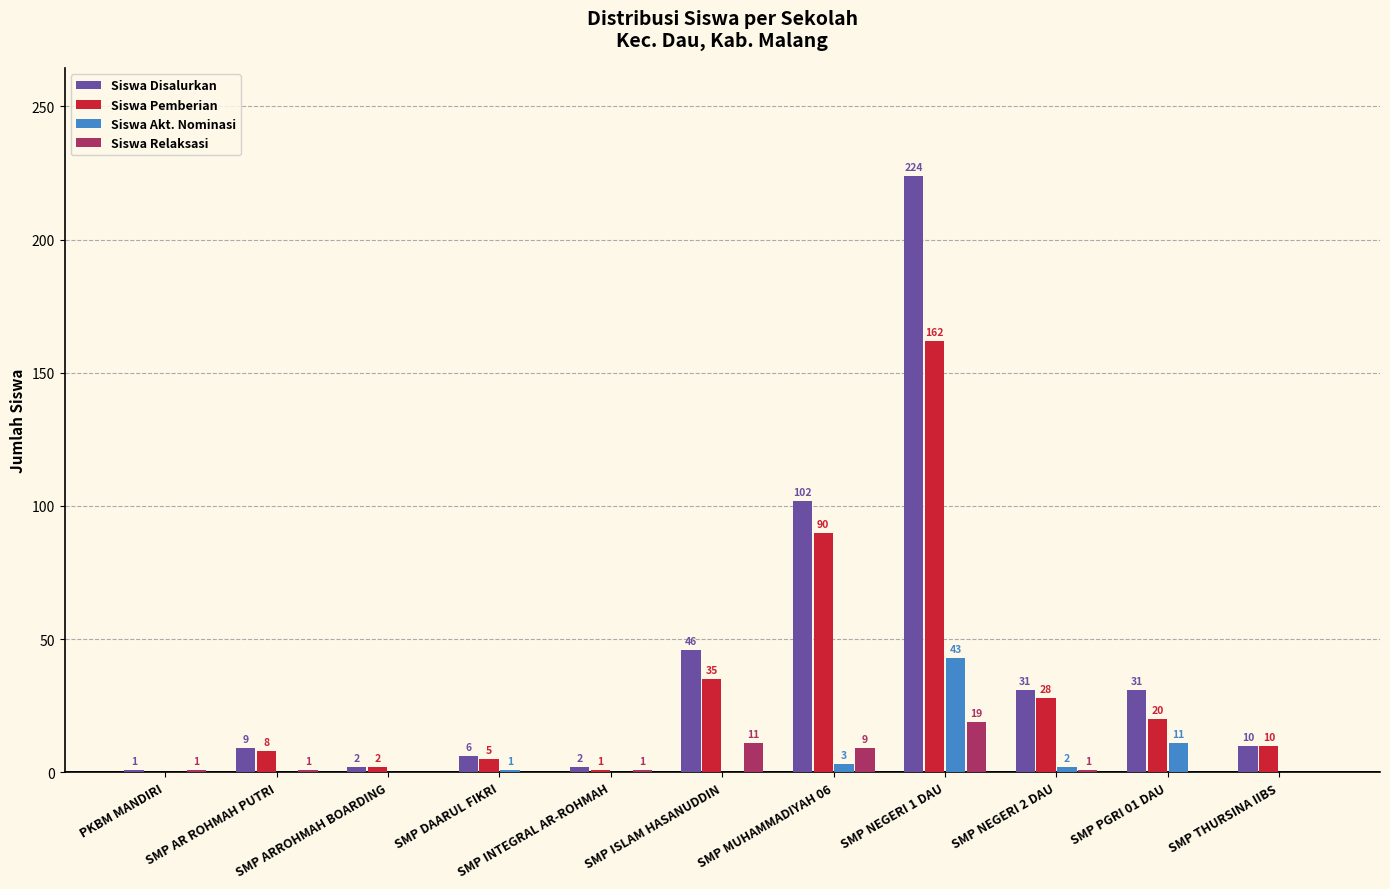

What is the sum of all Siswa Disalurkan values?

464